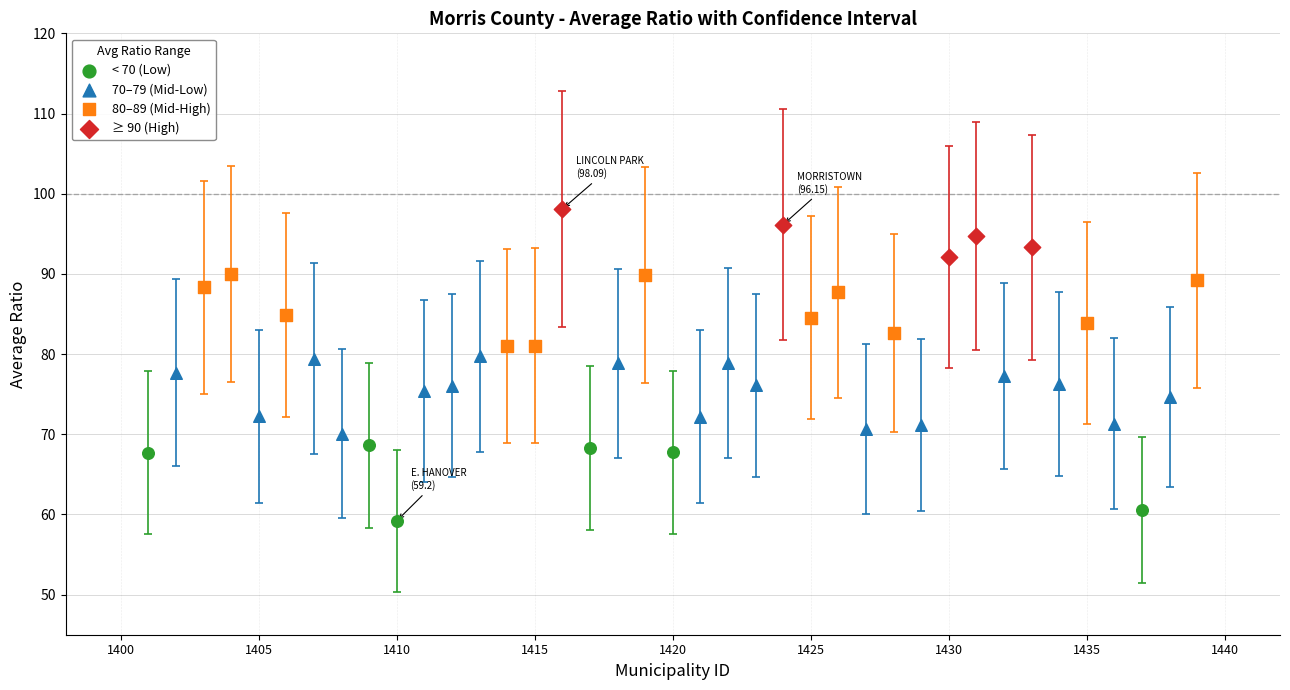

Which series reaches the maximum Y coordinate?

≥ 90 (High)